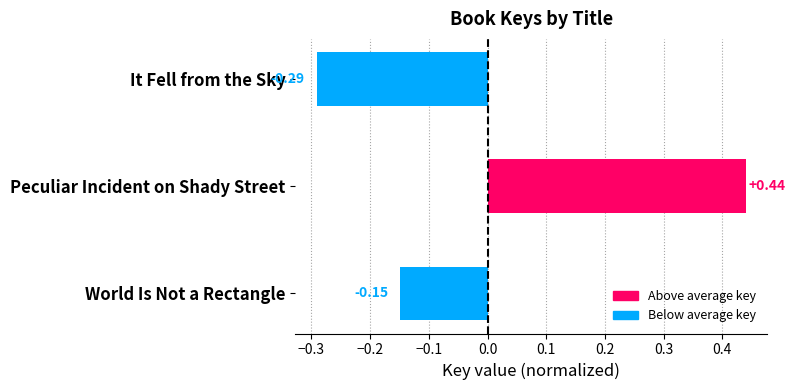

What is the change in value from It Fell from the Sky to Peculiar Incident on Shady Street?

+0.7